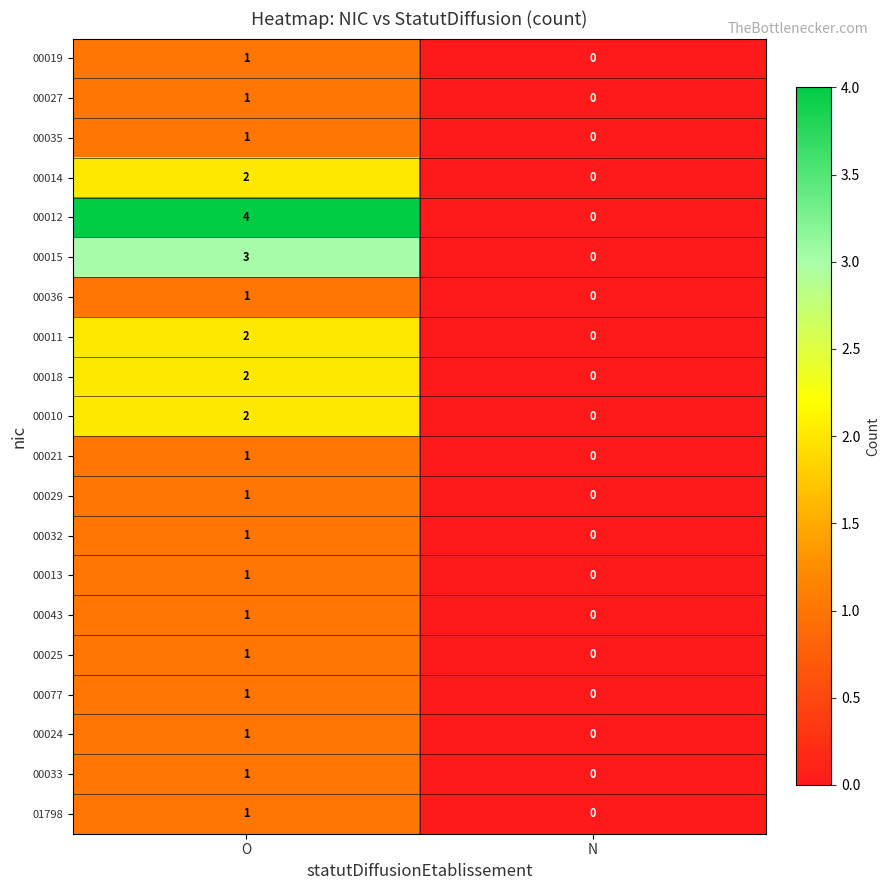

Which series has the largest range (max minus min)?

00012